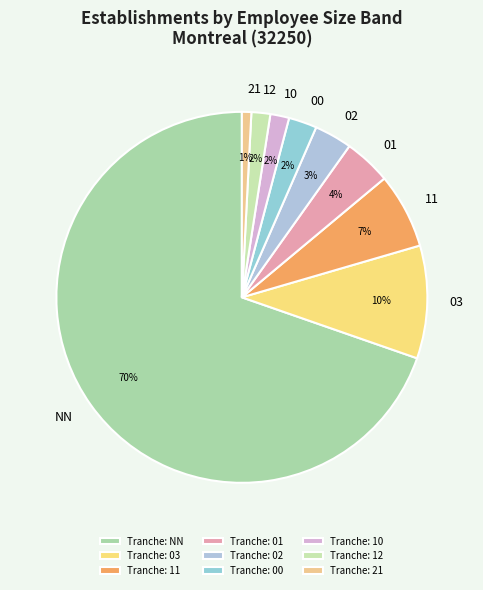

To the nearest percent, what portion does 02 represent?

3%